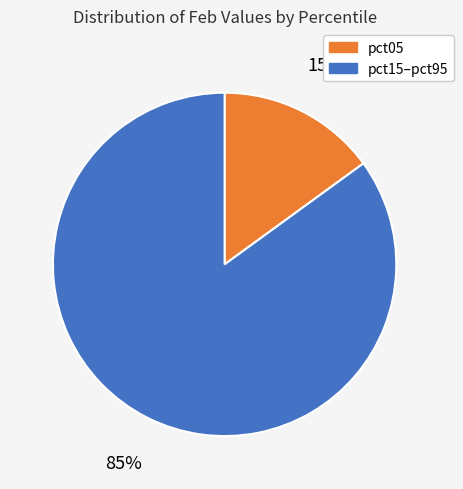

To the nearest percent, what is the average slice percentage?

50%